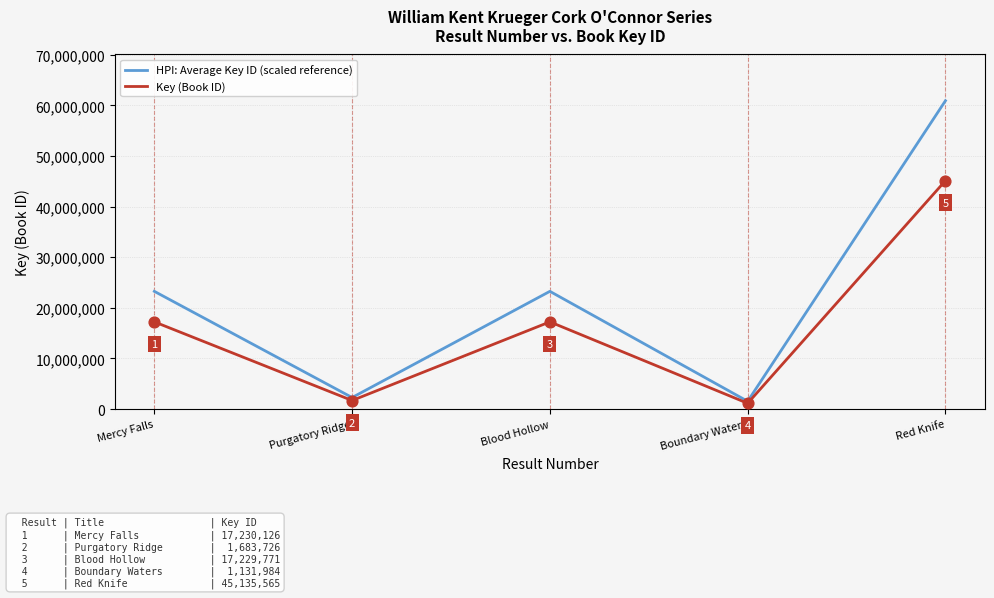

At how many categories does at least one series exceed 5254852?

3